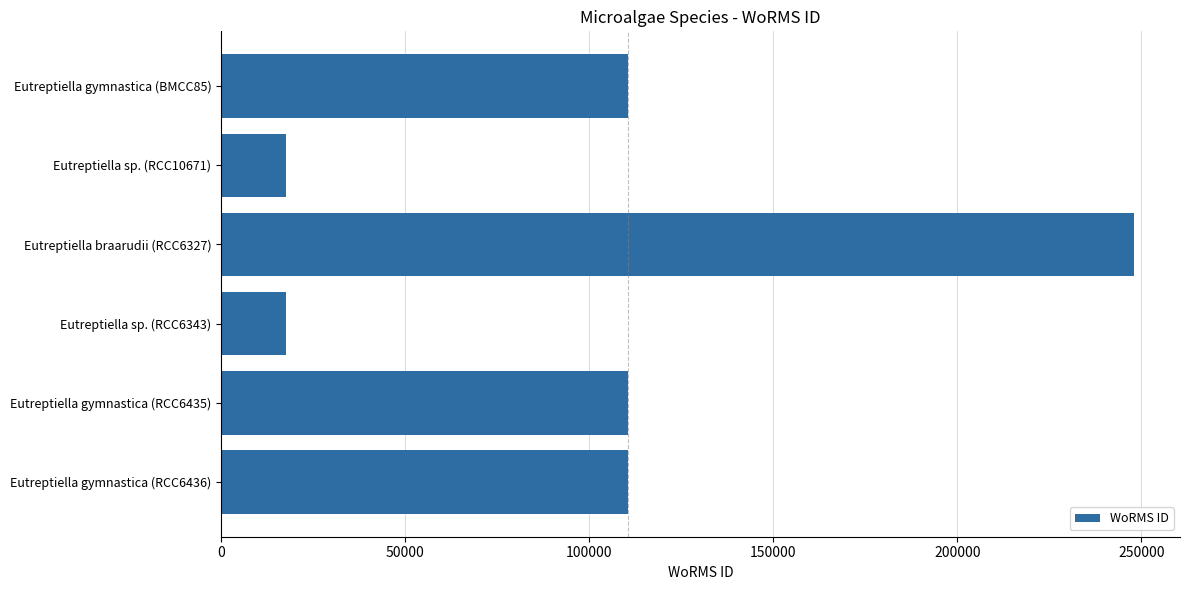

What is the value of the 1st bar from the top?

110652